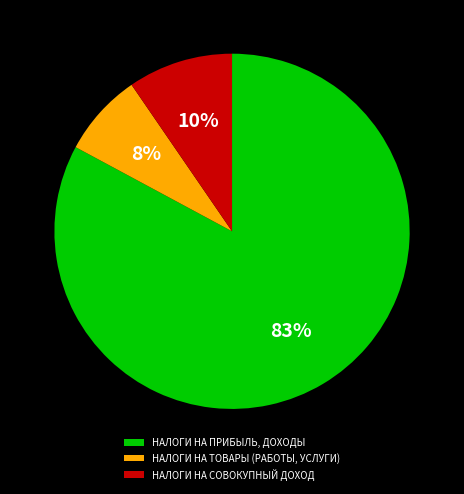

Which category has the smallest portion of the pie?

НАЛОГИ НА ТОВАРЫ (РАБОТЫ, УСЛУГИ)